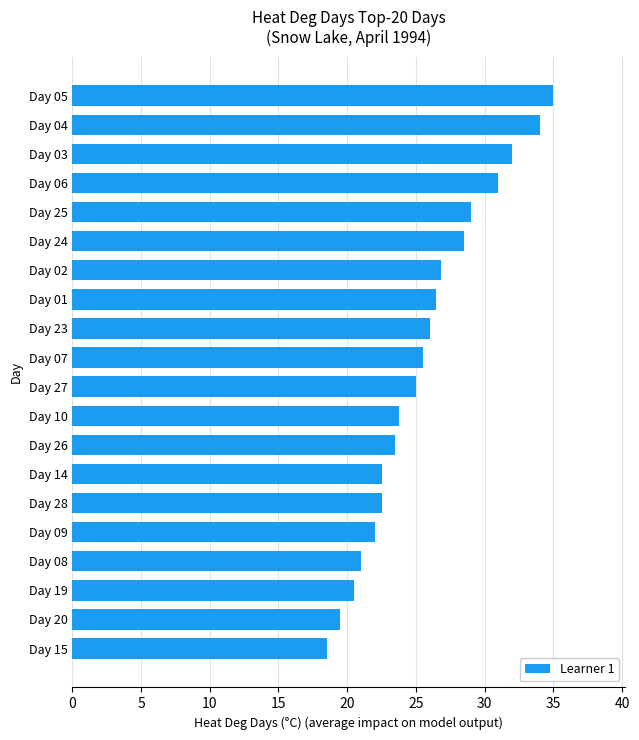

Which category has the lowest value across all series?

Day 15